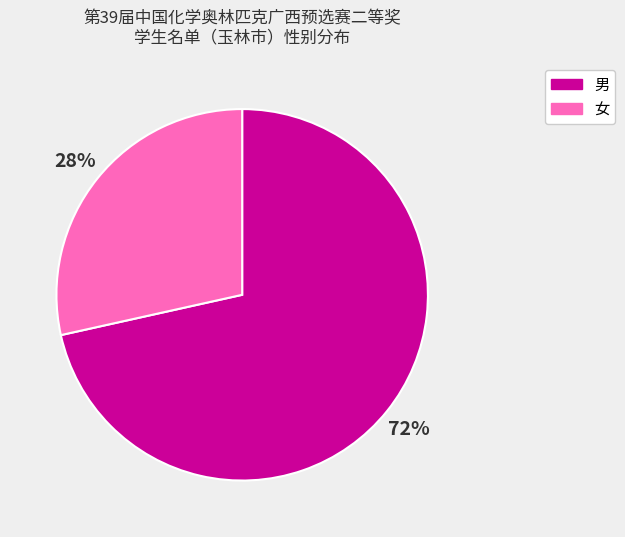

Is the sum of 男 and 女 greater than half?

Yes